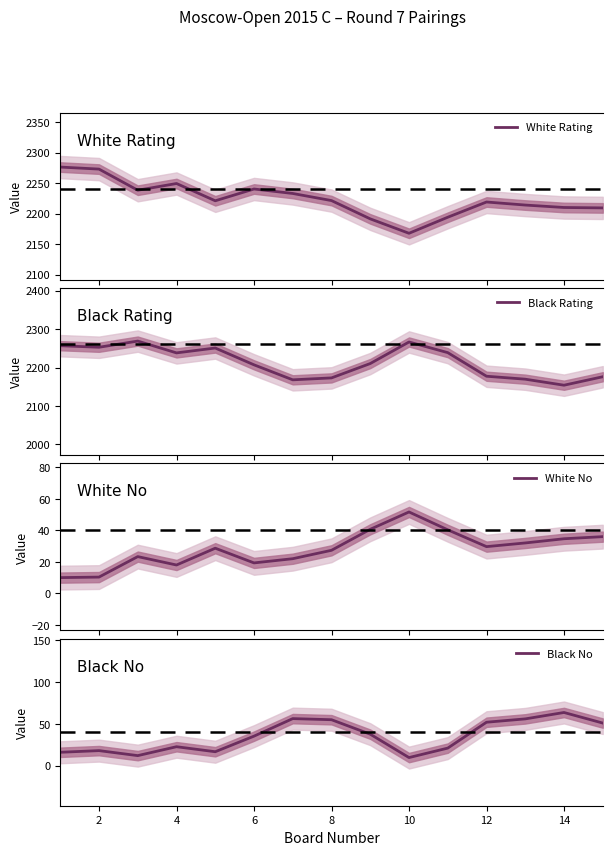

The value of Black No at 8 is 24.9. True or false?

False